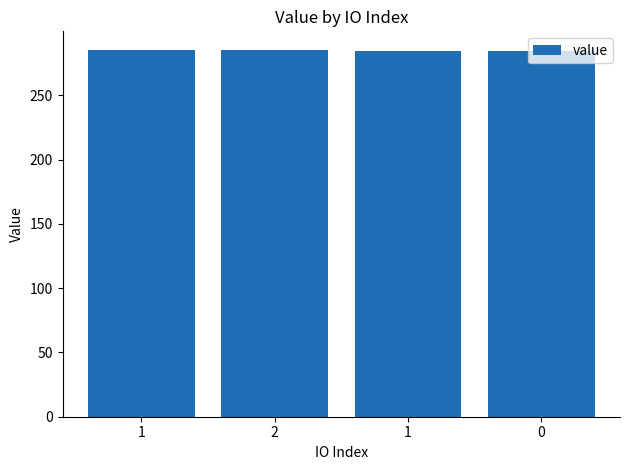

Which category has the lowest value across all series?

1